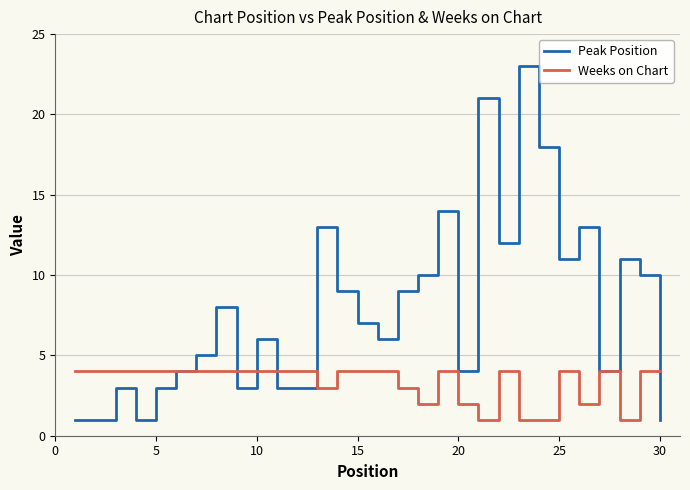

Which series has the largest total across all categories?

Peak Position